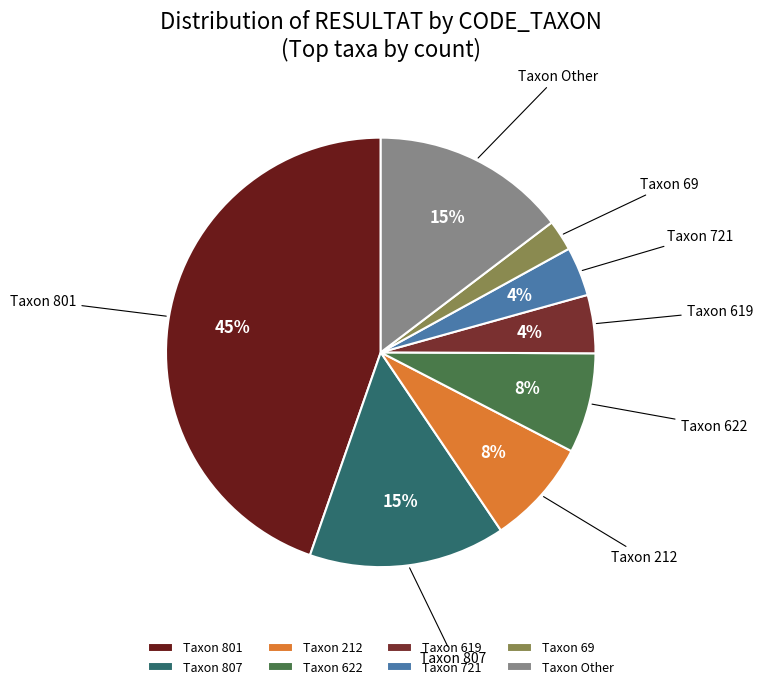

Which slice is the largest?

Taxon 801